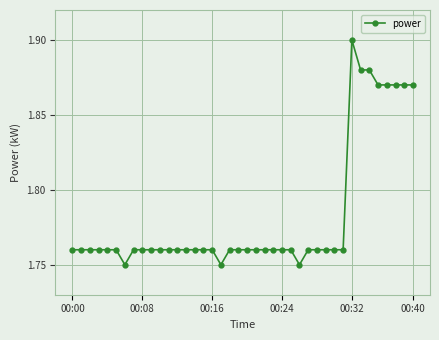

True or false: there are more than 0 points higher than both neighbors.

True